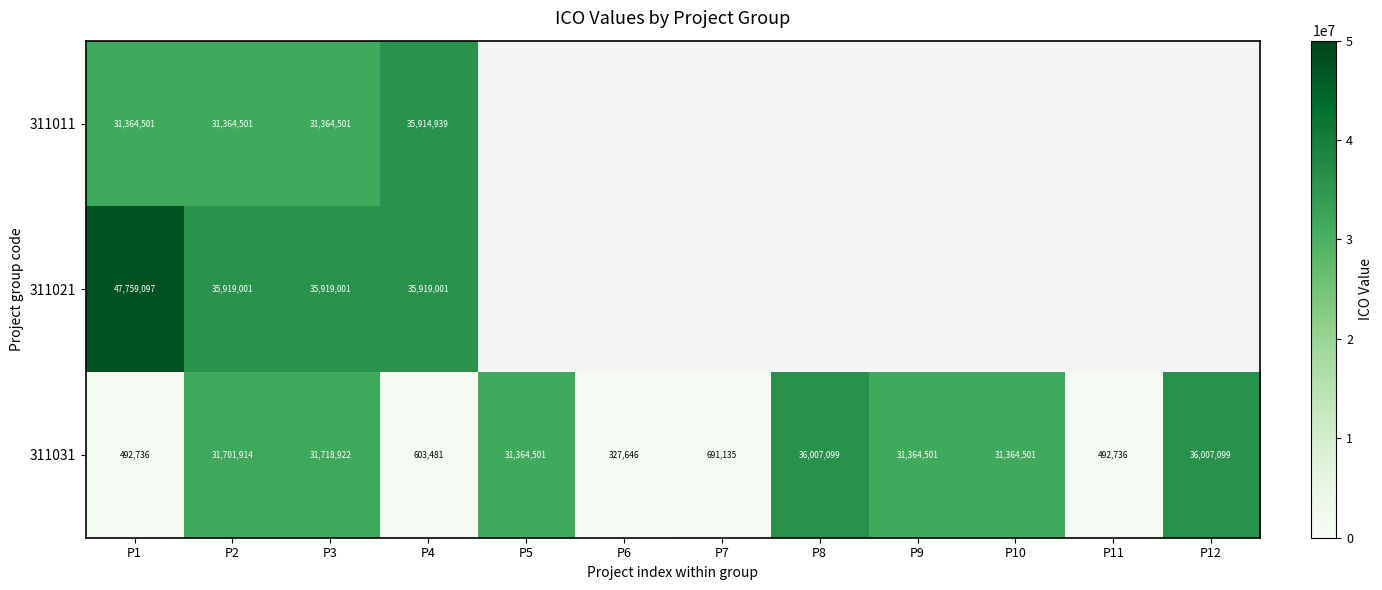

Count the number of data series in this chart.

3